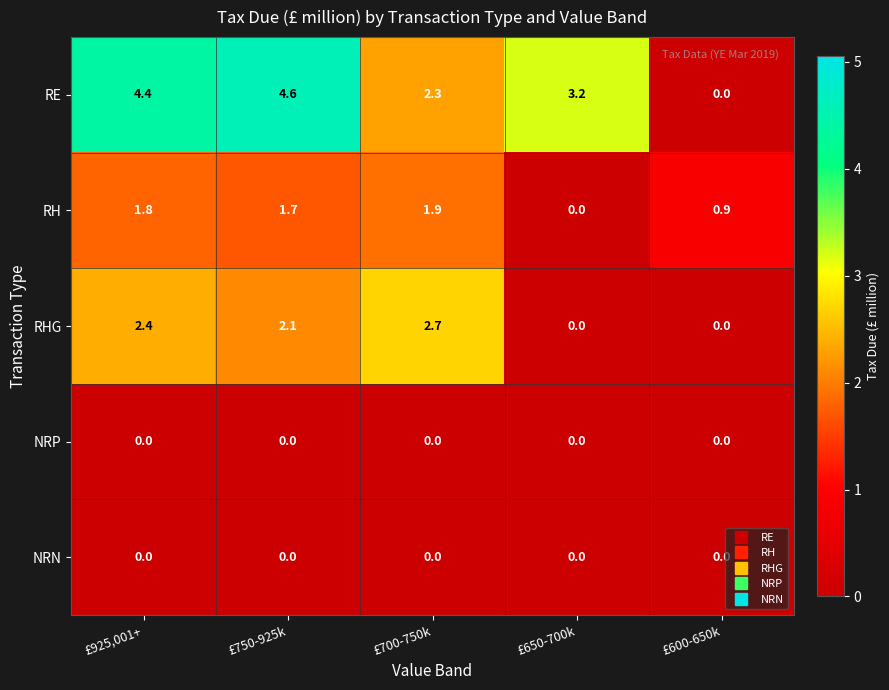

Reading left to right, list all the values displayed in this chart.

RE: 4.4	4.6	2.3	3.2	0.0
RH: 1.8	1.7	1.9	0.0	0.9
RHG: 2.4	2.1	2.7	0.0	0.0
NRP: 0.0	0.0	0.0	0.0	0.0
NRN: 0.0	0.0	0.0	0.0	0.0